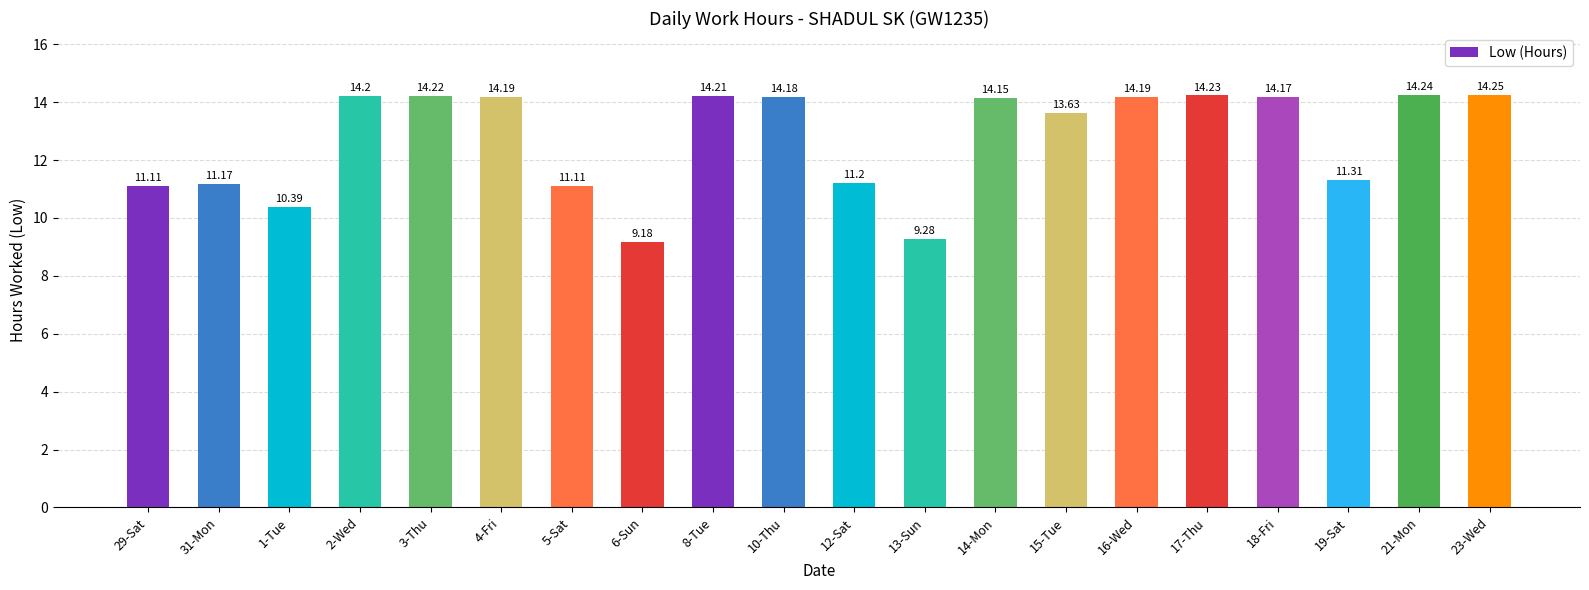

Approximately how many times larger is the value at 5-Sat compared to 12-Sat?

1.0